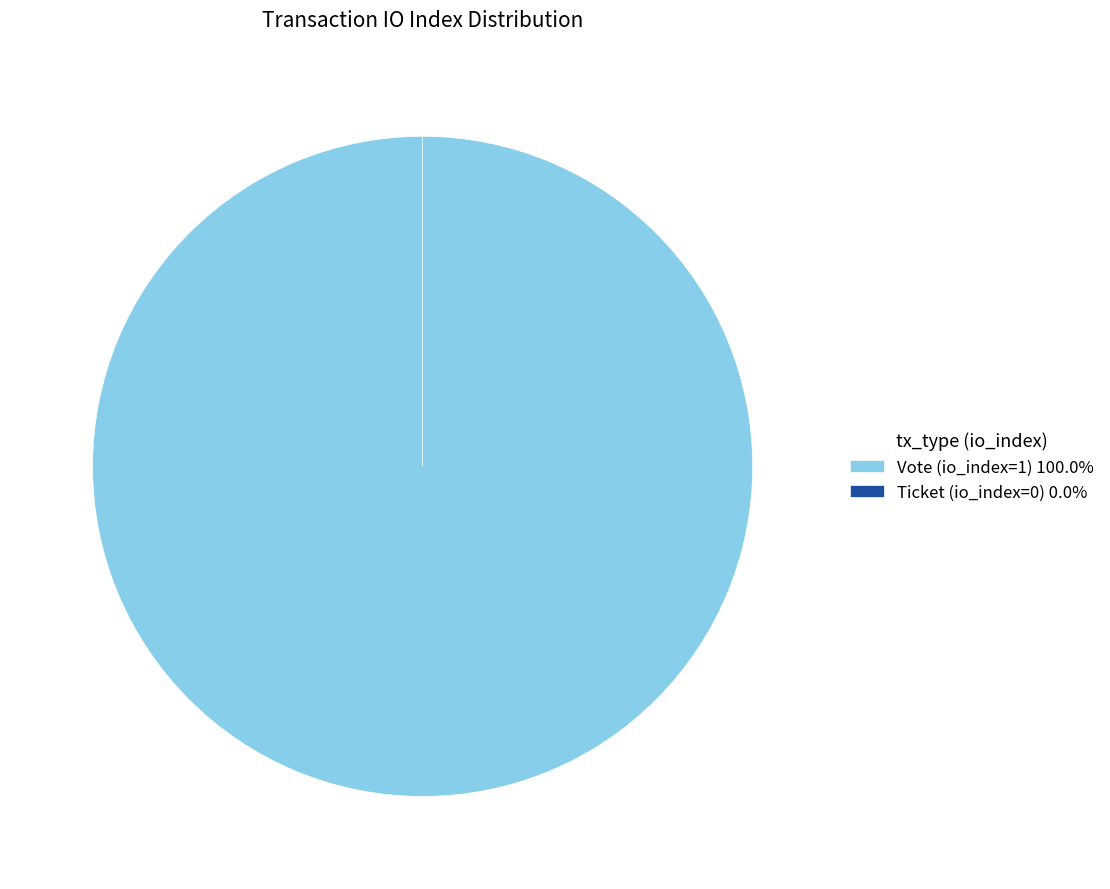

Which slice is the smallest?

Ticket (io_index=0)